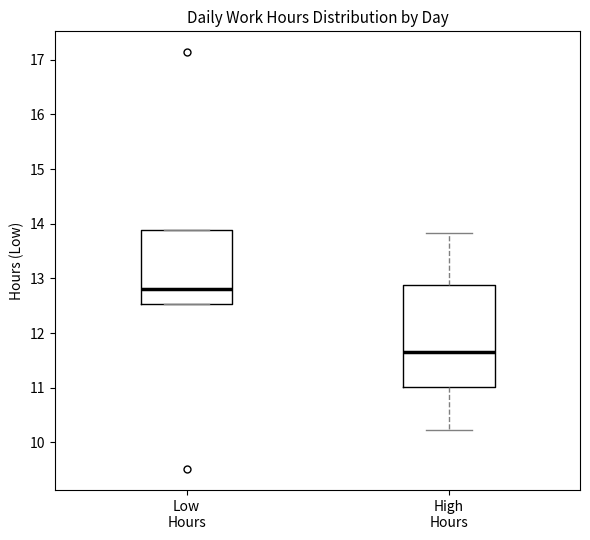

Where is the lower edge of the box for Low Hours on the y-axis? The values are not printed on the chart, so give them approximately, as read against the axis.

12.5